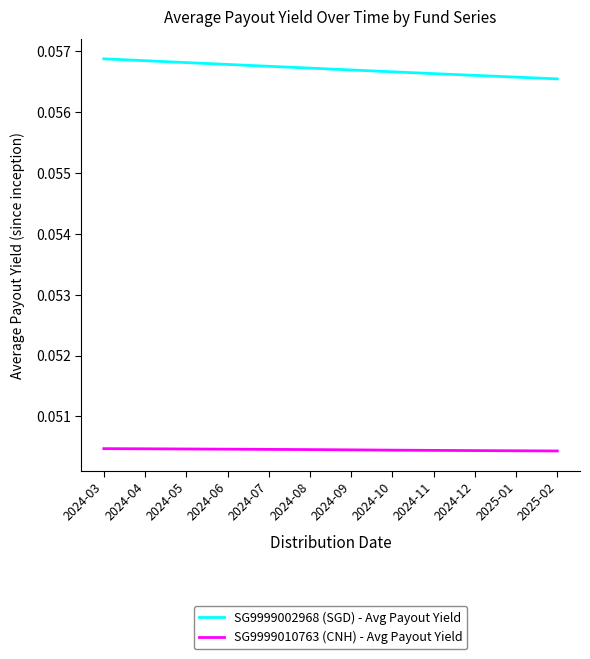

The SG9999002968 (SGD) - Avg Payout Yield series shows 0.0 at 2025-02. True or false?

False